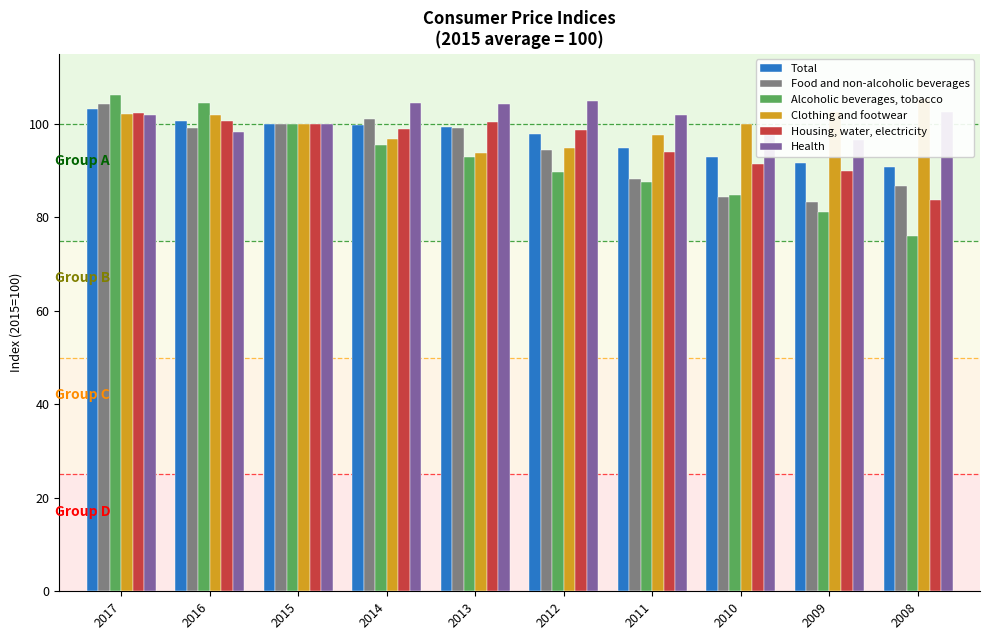

Reading left to right, transcribe all the data shown in this chart.

Total: 103.1	100.7	100.0	99.7	99.3	97.9	94.8	93.0	91.7	90.7
Food and non-alcoholic beverages: 104.2	99.1	100.0	101.1	99.1	94.5	88.3	84.4	83.2	86.6
Alcoholic beverages, tobacco: 106.2	104.4	100.0	95.5	92.9	89.7	87.5	84.8	81.1	76.1
Clothing and footwear: 102.1	101.8	100.0	96.8	93.8	94.8	97.7	100.0	102.6	105.4
Housing, water, electricity: 102.3	100.6	100.0	99.0	100.4	98.7	93.9	91.5	89.9	83.8
Health: 101.9	98.3	100.0	104.4	104.2	104.9	101.9	99.2	96.6	102.6